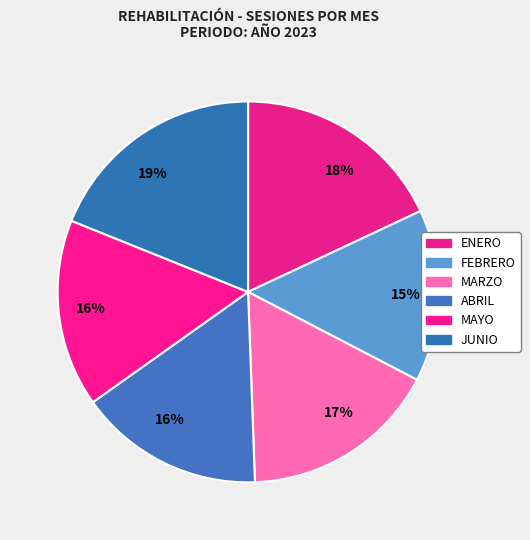

Count the number of slices in the pie.

6